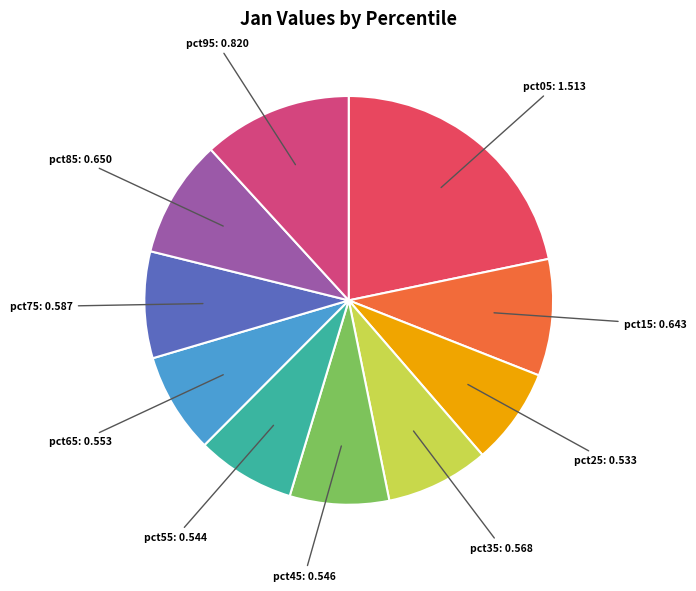

Count the number of slices in the pie.

10